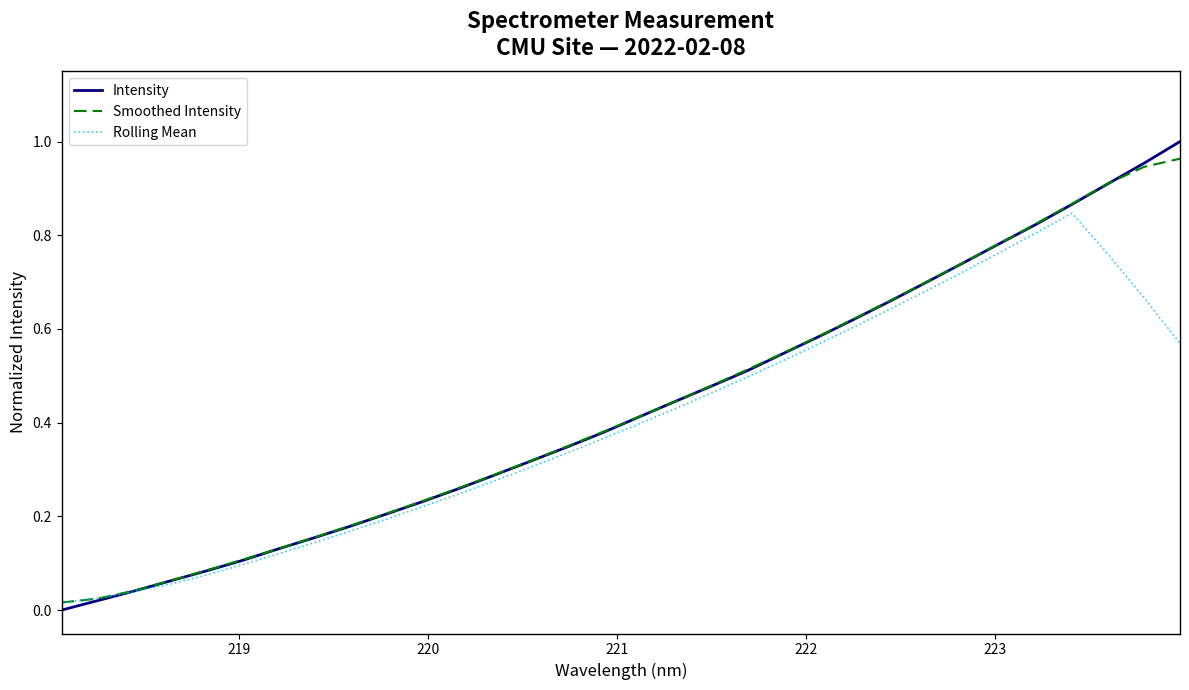

What is the sum of all Smoothed Intensity values?

13.8